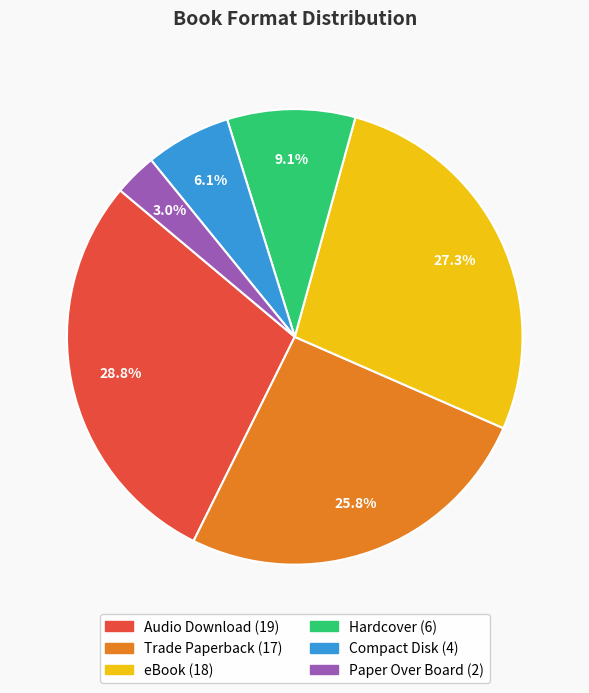

Rank the categories by value from lowest to highest.

Paper Over Board, Compact Disk, Hardcover, Trade Paperback, eBook, Audio Download